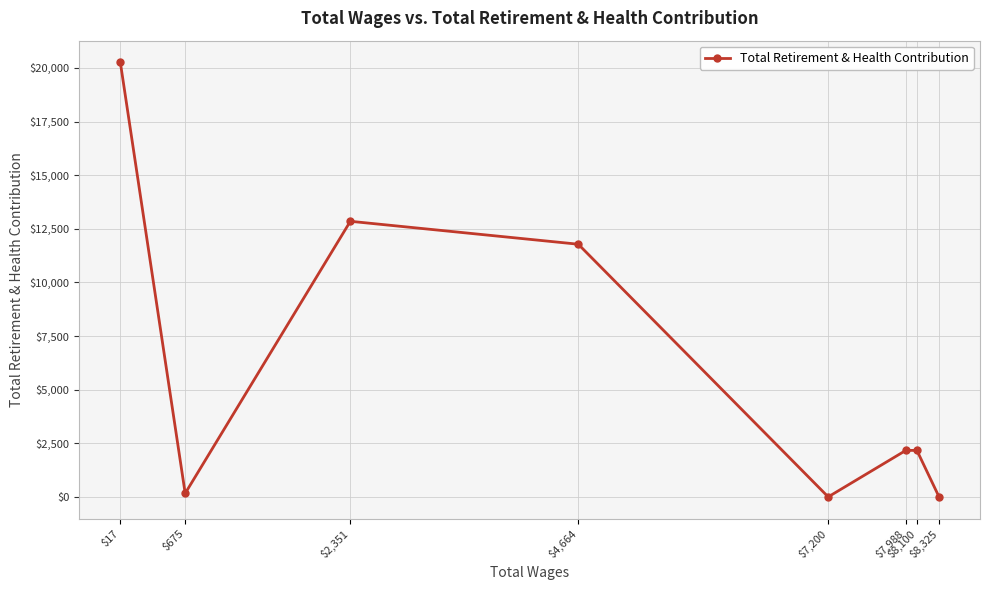

Is it true that the value at $7,200 is 0?

True